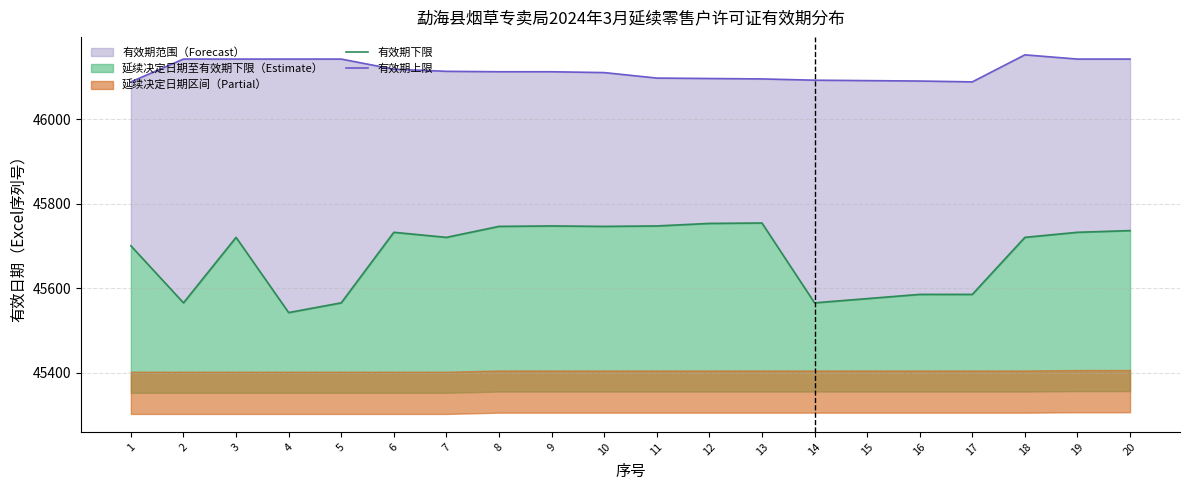

List the series in order of their peak value, highest first.

有效期上限, 有效期下限